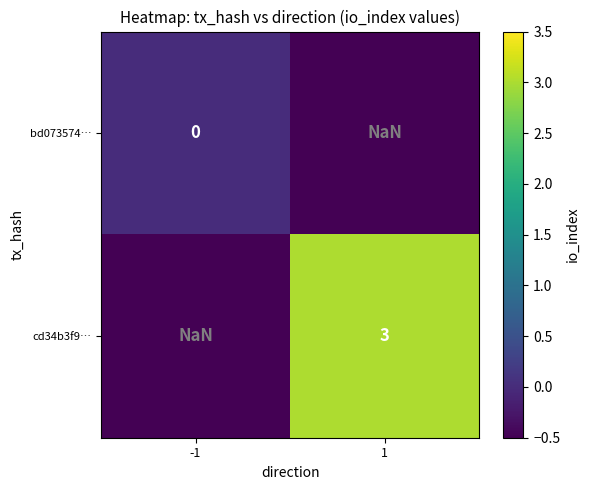

True or false: cd34b3f9… has a value of nan at -1.

True